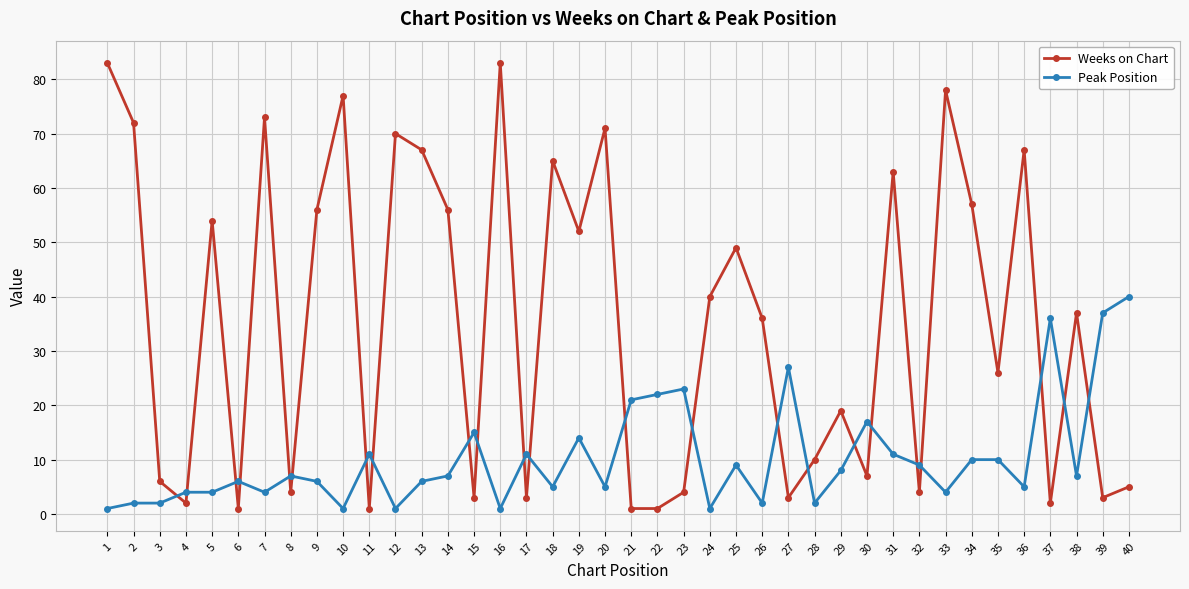

True or false: Weeks on Chart has more than 1 interior local peaks.

True